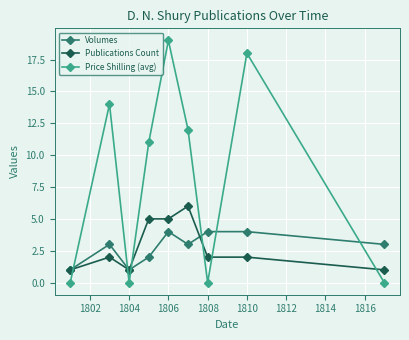

List the series in order of their peak value, highest first.

Price Shilling (avg), Publications Count, Volumes